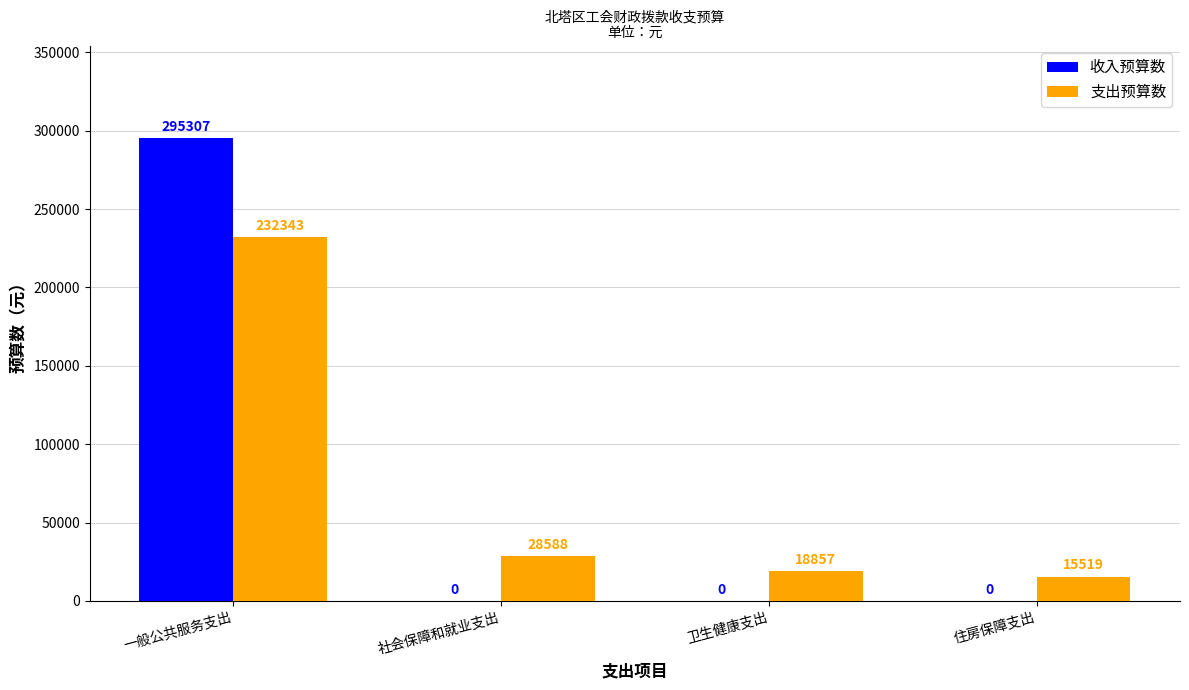

What is the sum of the 支出预算数 values at 一般公共服务支出 and 住房保障支出?

247862